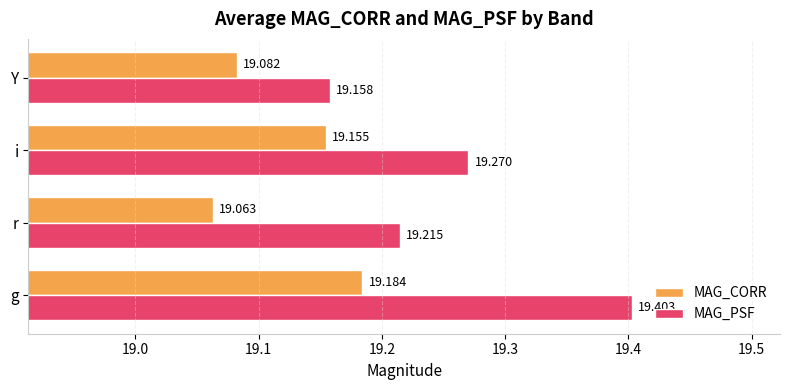

Rank the categories by MAG_CORR value from lowest to highest.

r, Y, i, g